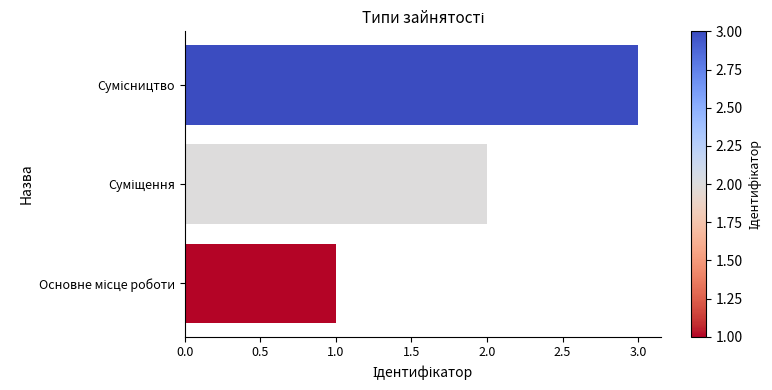

What is the maximum value shown in the chart?

3